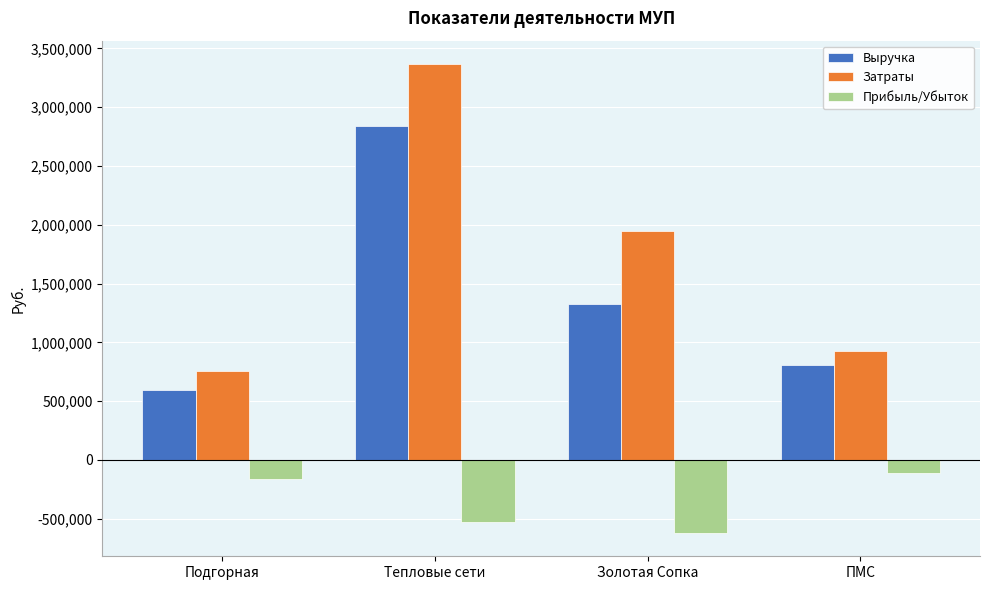

What is the label of the 3rd bar from the right?

Тепловые сети